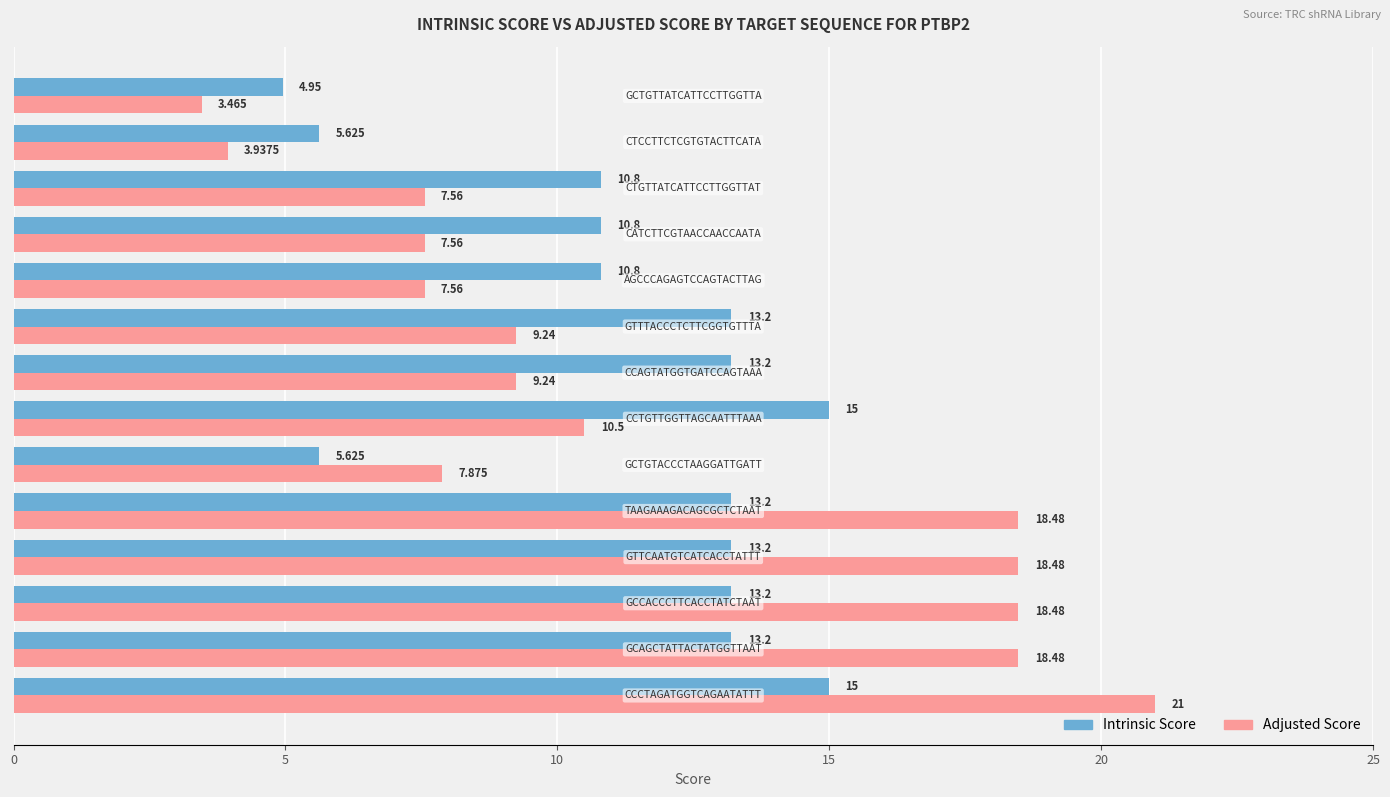

What are all the series names shown in the legend?

Intrinsic Score, Adjusted Score